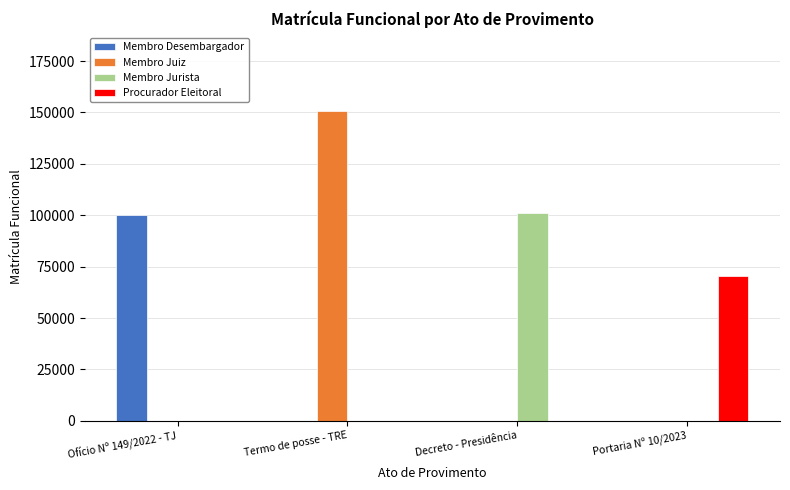

Which series has the largest total across all categories?

Membro Juiz